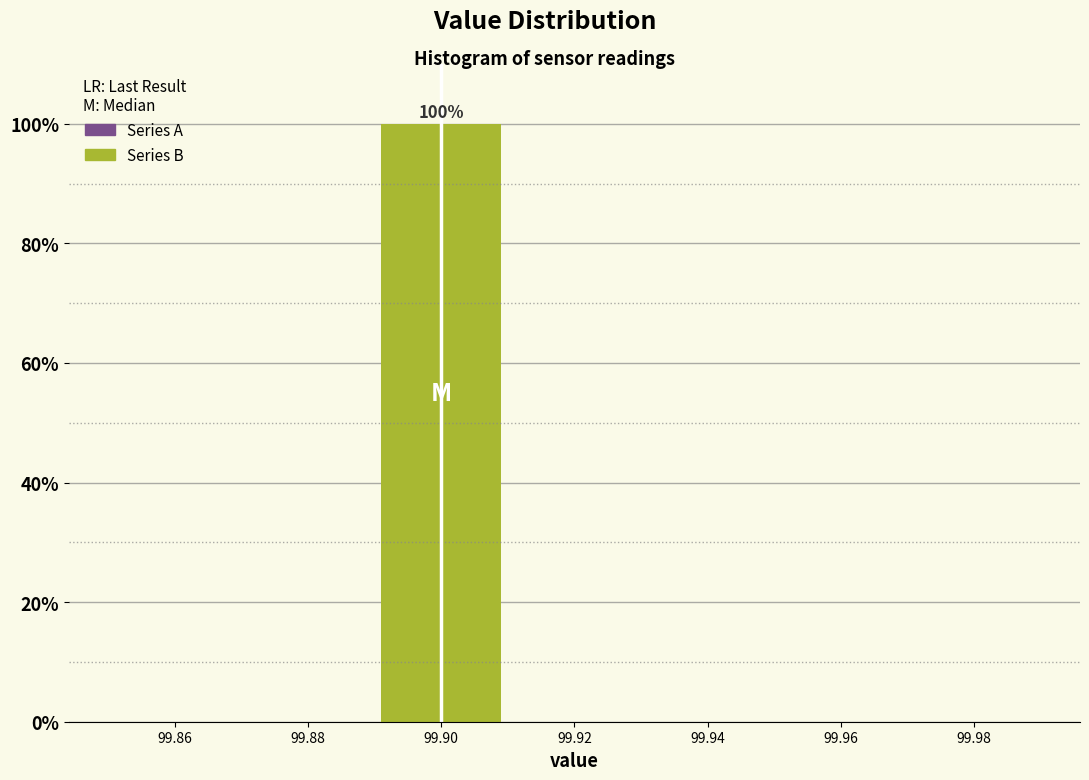

Which range on the x-axis has the tallest bar?

99.89 to 99.91